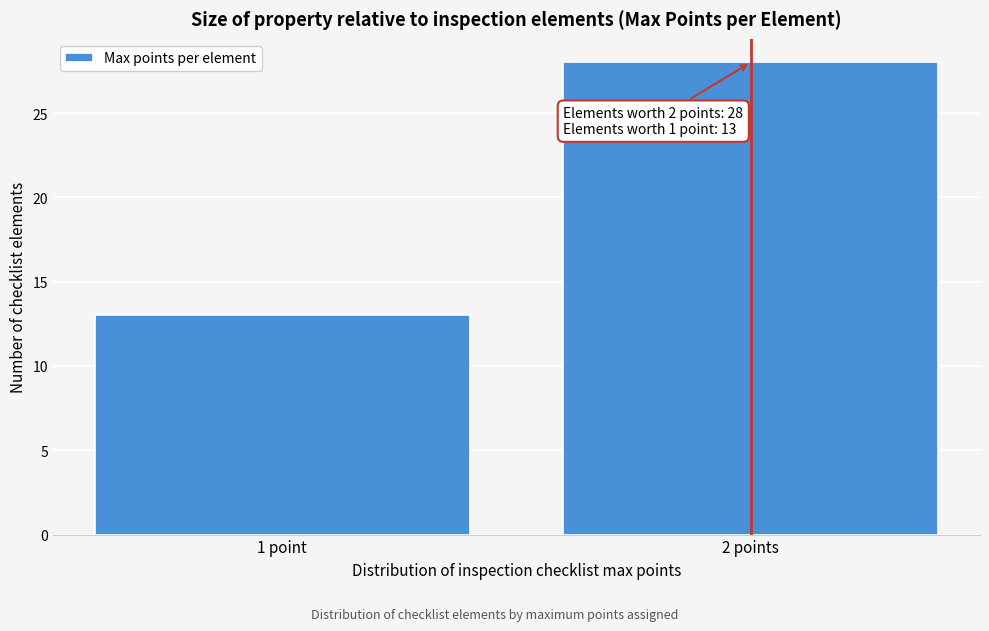

Reading right to left, list all the values displayed in this chart.

28	13